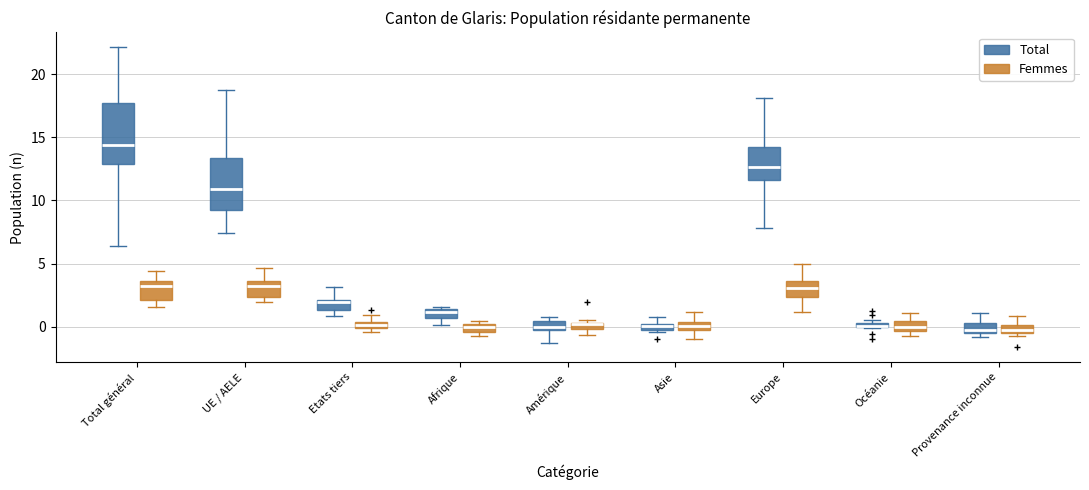

Comparing the boxes themselves (not the whiskers), which one is the tallest?

Total général (Total)